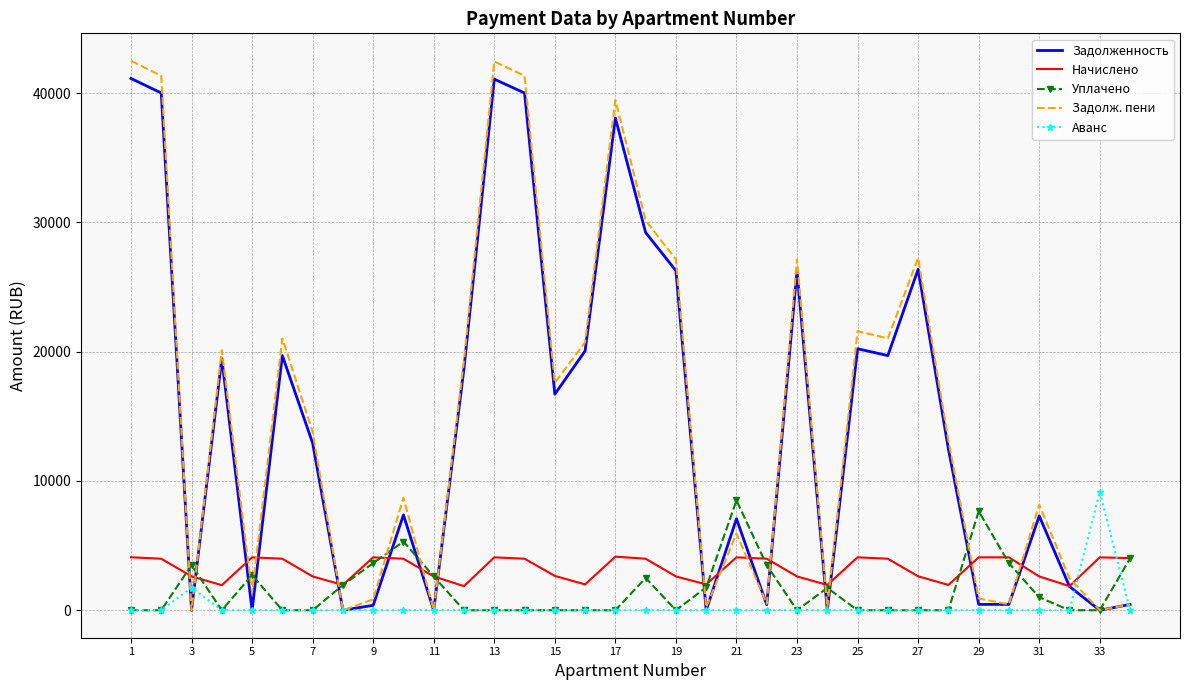

Which series has the largest range (max minus min)?

Задолж. пени